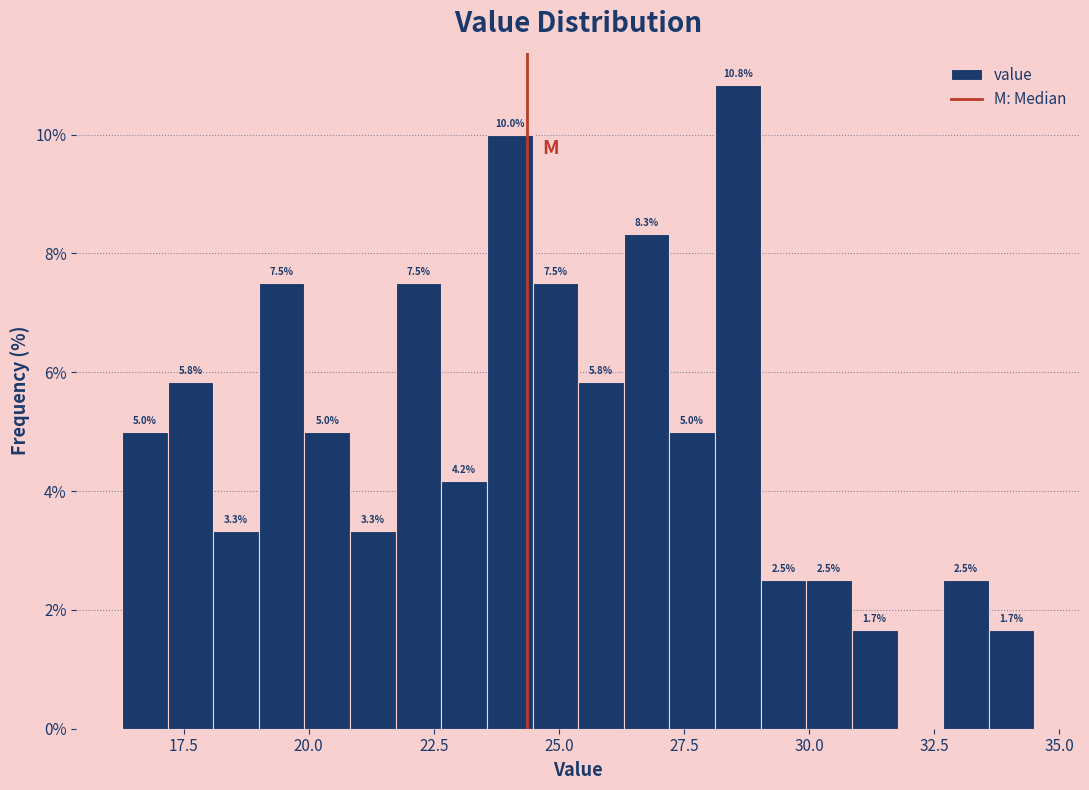

Around what value on the x-axis is the tallest bar? Give the approximate position of its centre, as read against the axis.

28.5